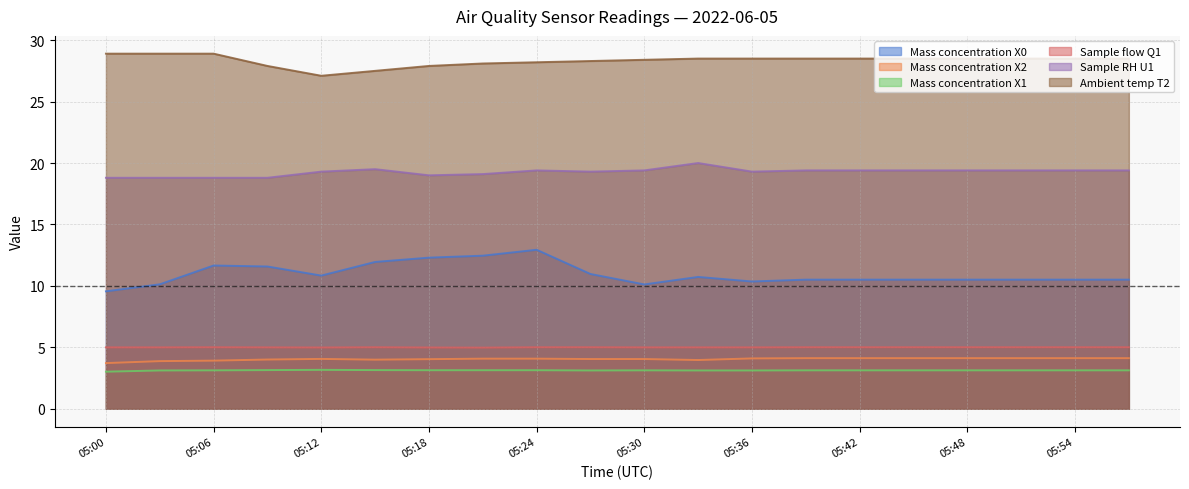

Where is the first local maximum for Sample RH U1?

05:15